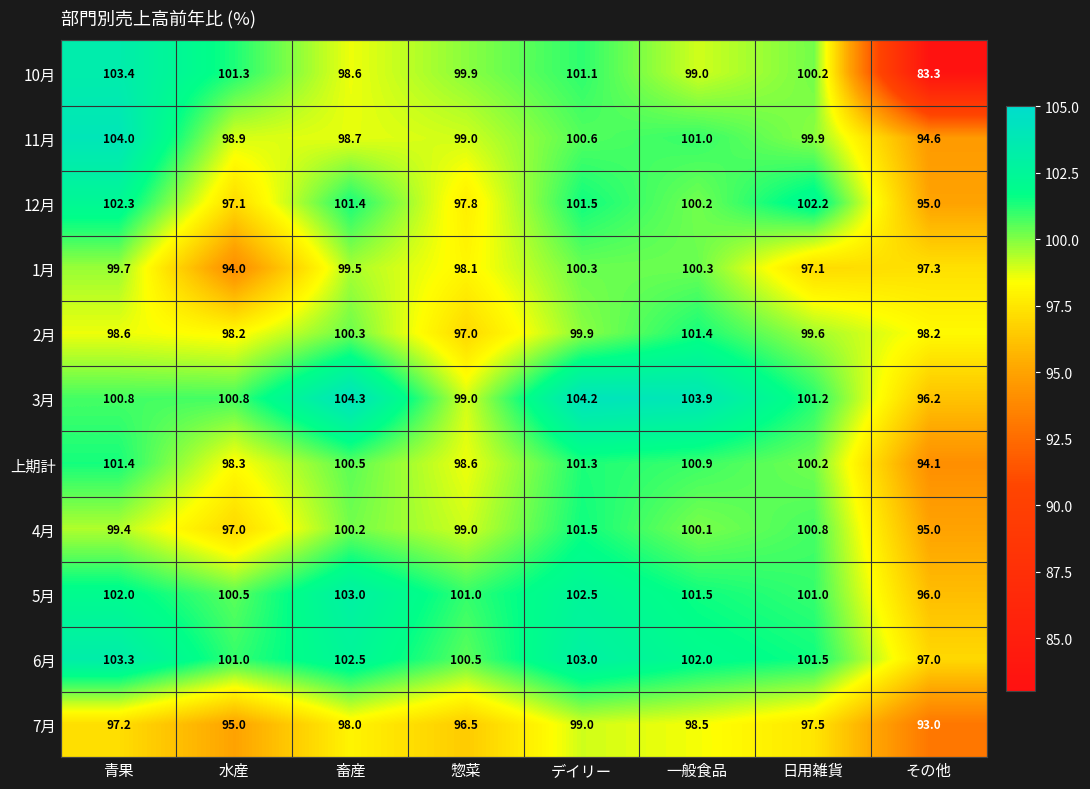

How many values in the 2月 series are below 99?

4